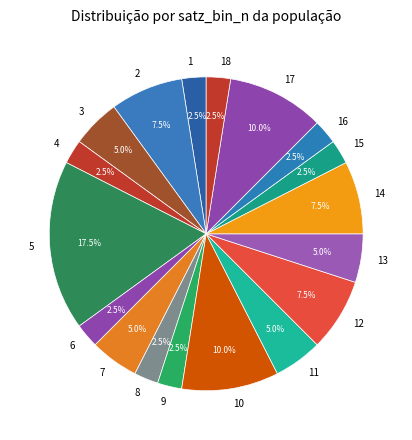

Does 15 account for over 50% of the chart?

No